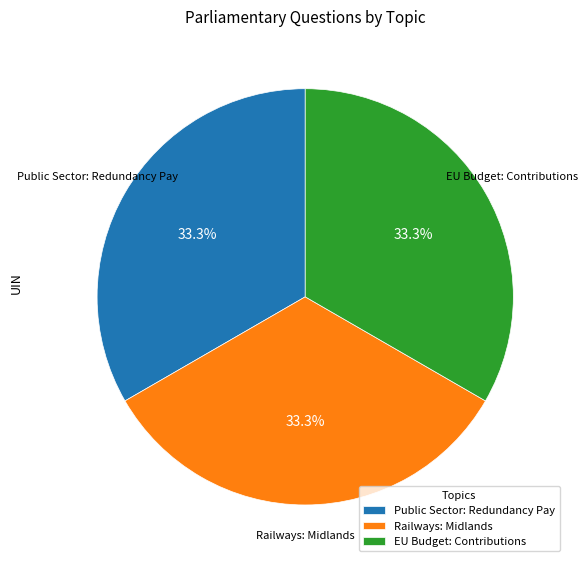

Count the number of slices in the pie.

3